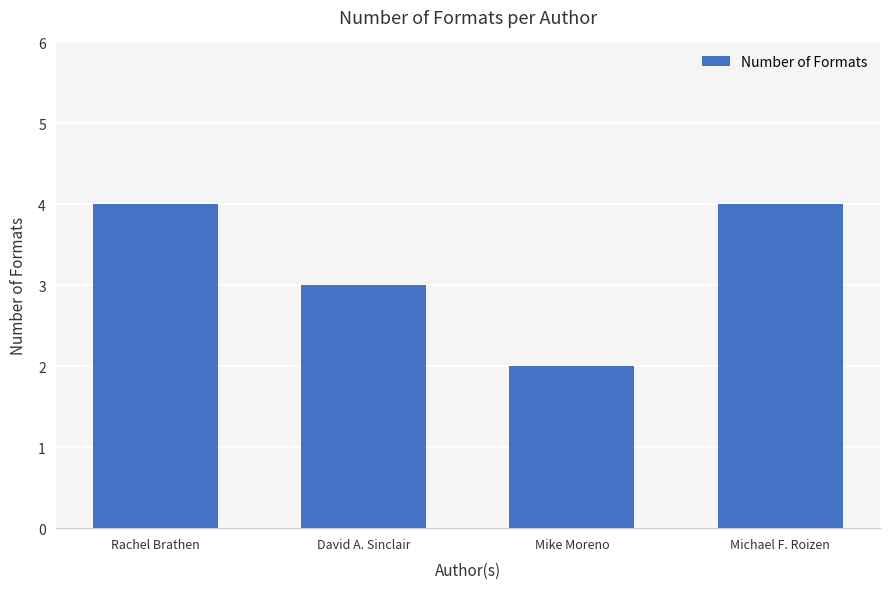

What is the maximum value shown in the chart?

4